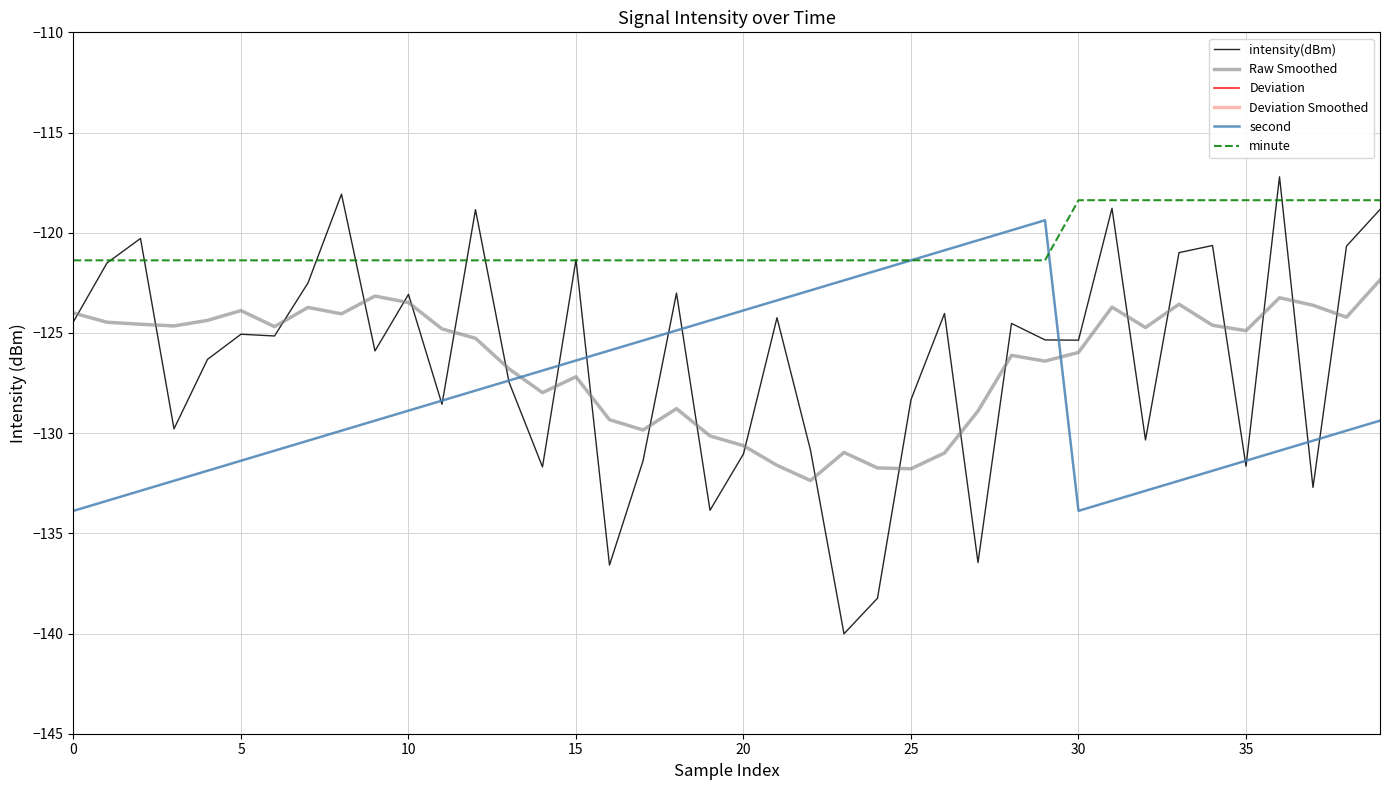

True or false: second and Deviation Smoothed intersect in this chart.

False